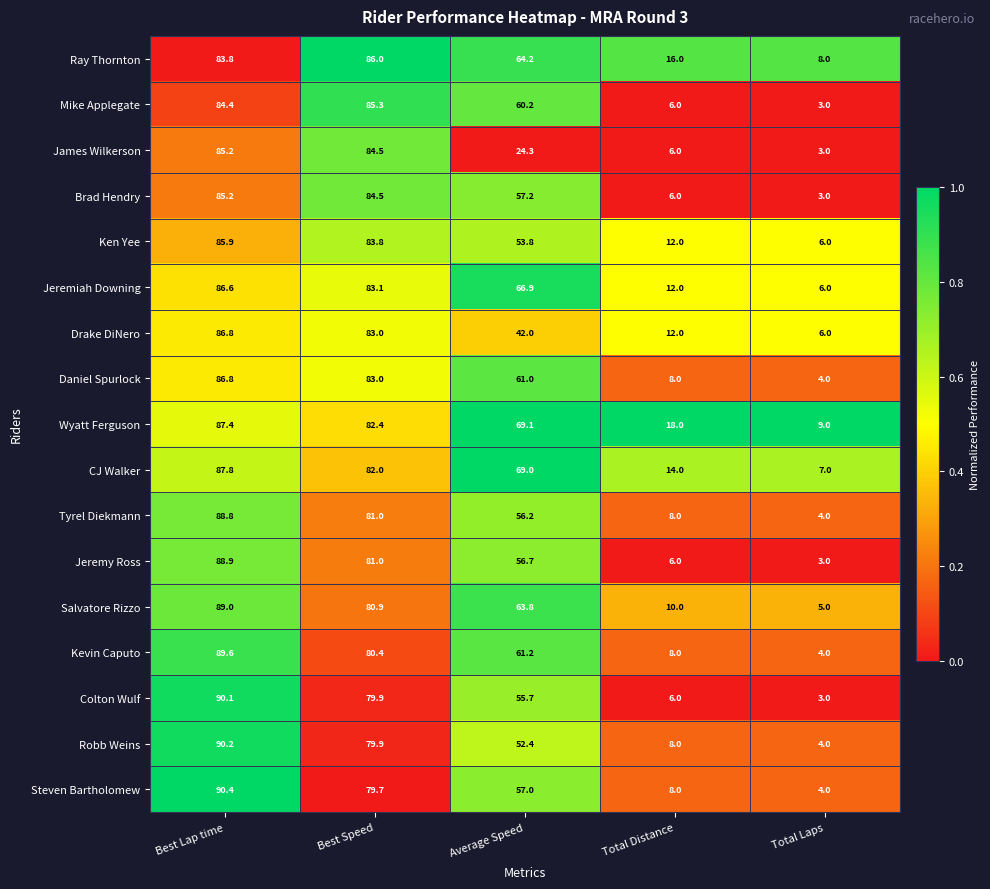

Which label corresponds to the smallest value in the chart?

Total Laps